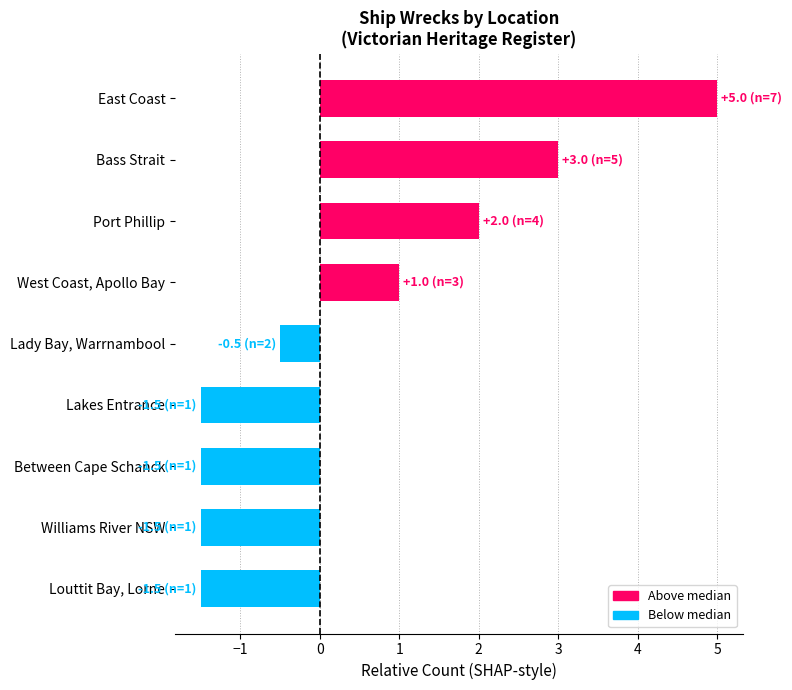

What is the sum of all values?

4.5